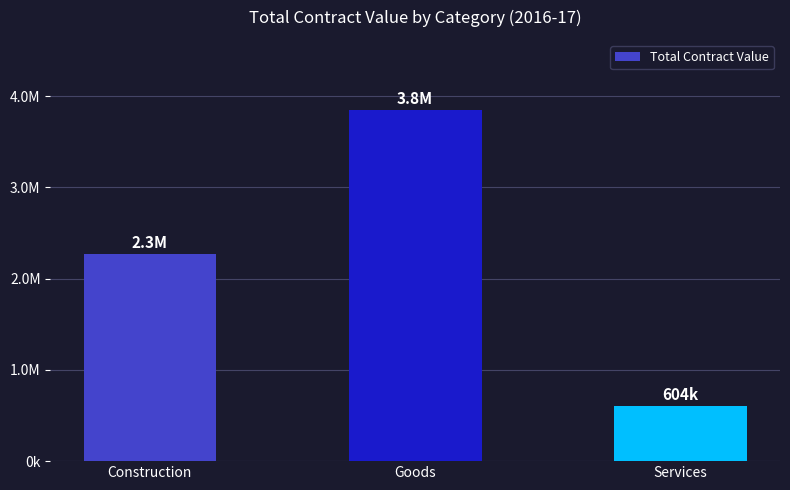

What is the label of the 3rd bar from the right?

Construction